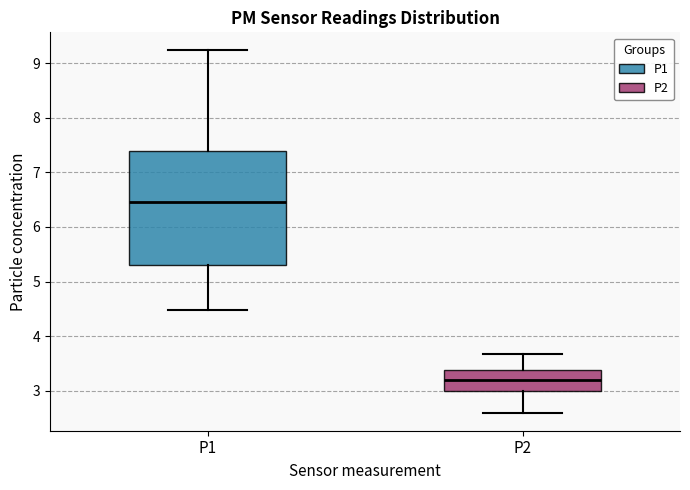

Which box has the lowest median line?

P2